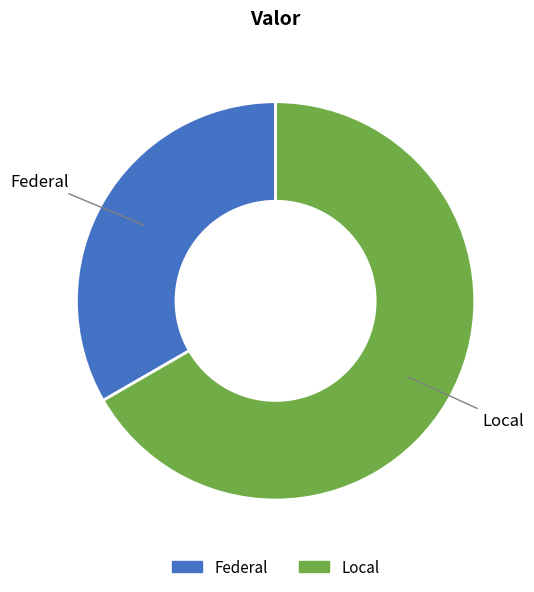

Approximately how many times larger is the value at Local compared to Federal?

2.0